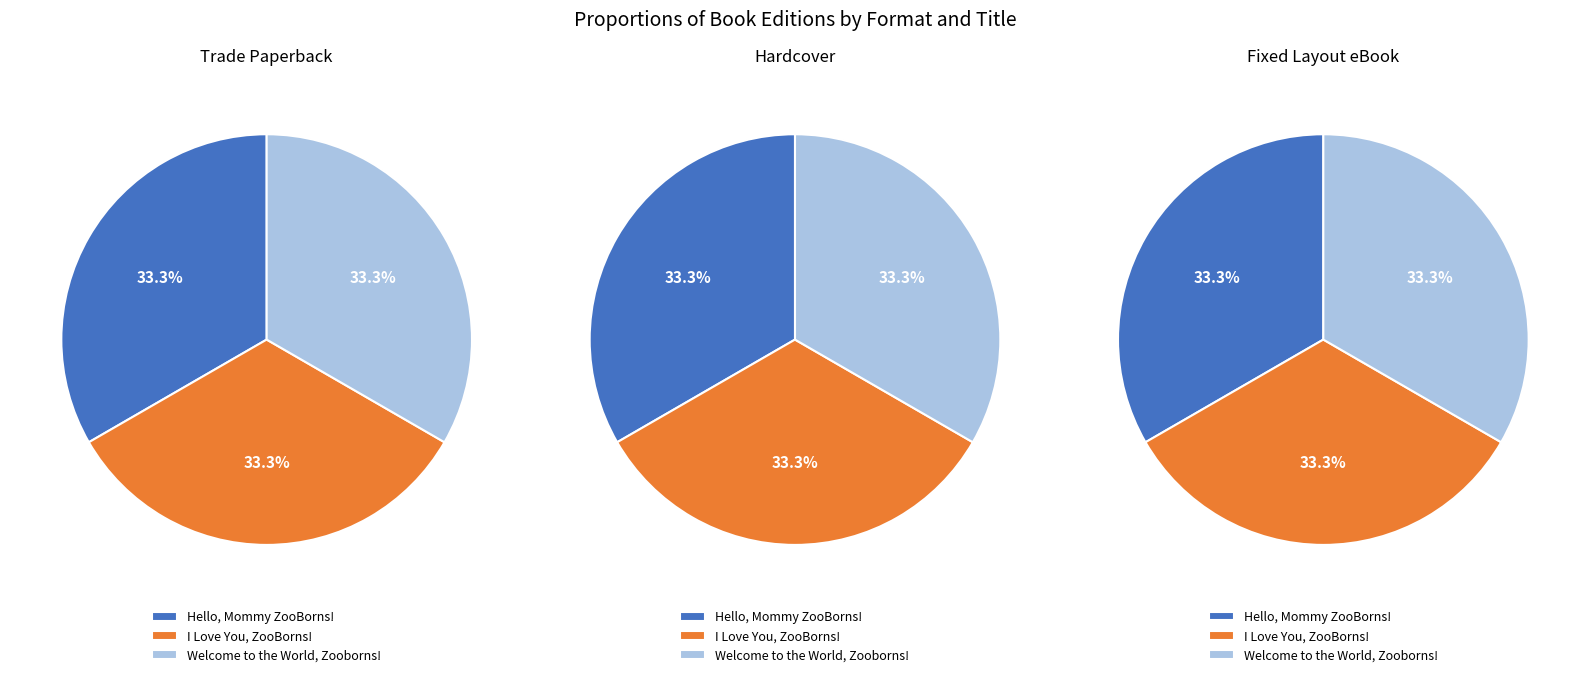

At I Love You, ZooBorns!, list the series in order from smallest to largest.

Trade Paperback, Hardcover, Fixed Layout eBook